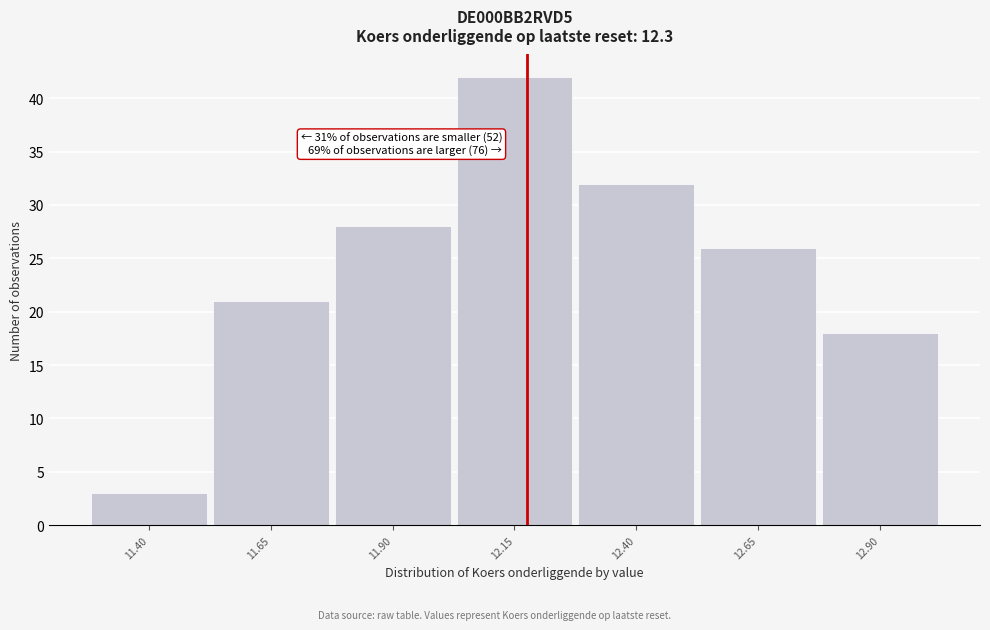

Reading left to right, list all the values displayed in this chart.

3	21	28	42	32	26	18